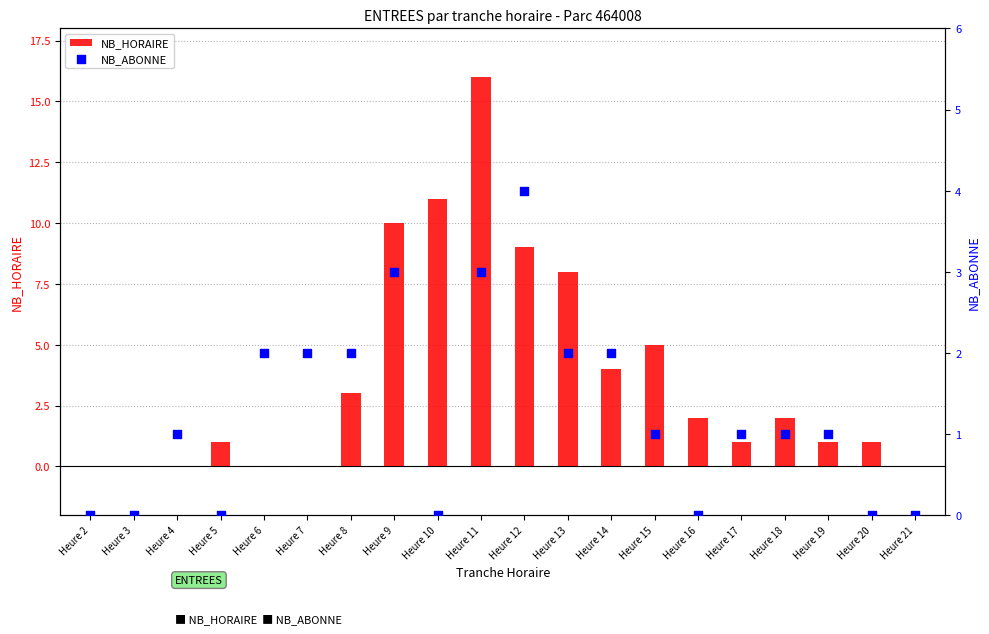

What are all the series names shown in the legend?

NB_HORAIRE, NB_ABONNE